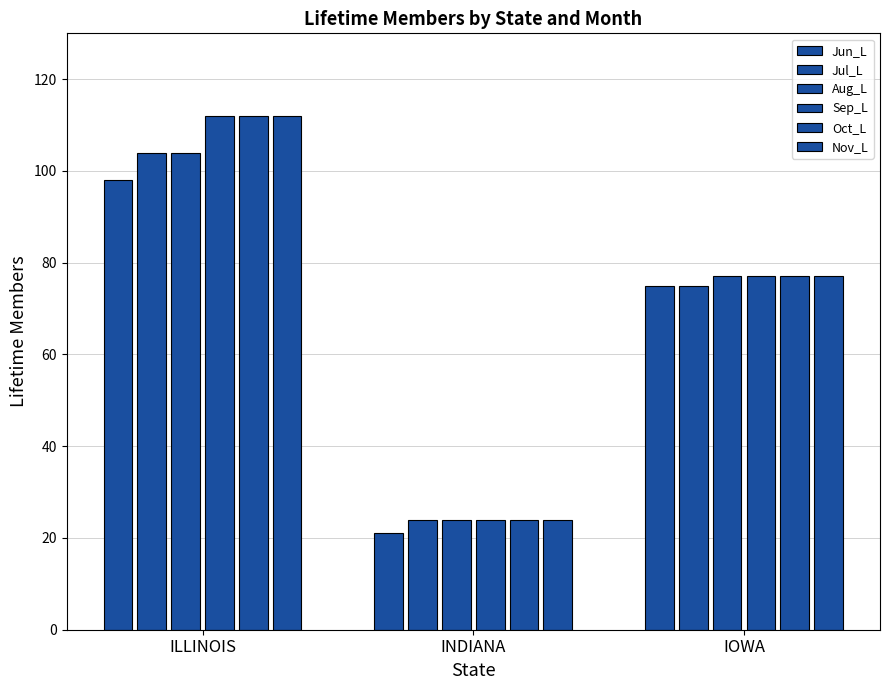

Which series has the largest range (max minus min)?

Sep_L